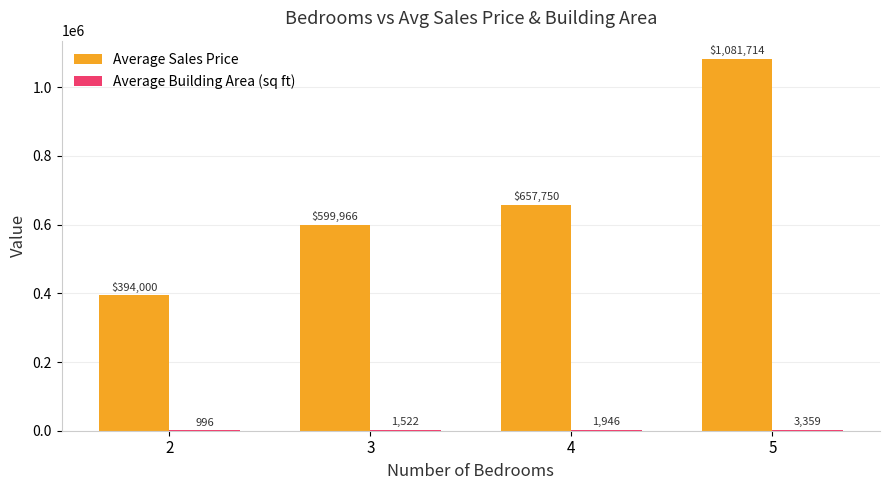

What is the sum of the Average Sales Price values at 3 and 2?

993966